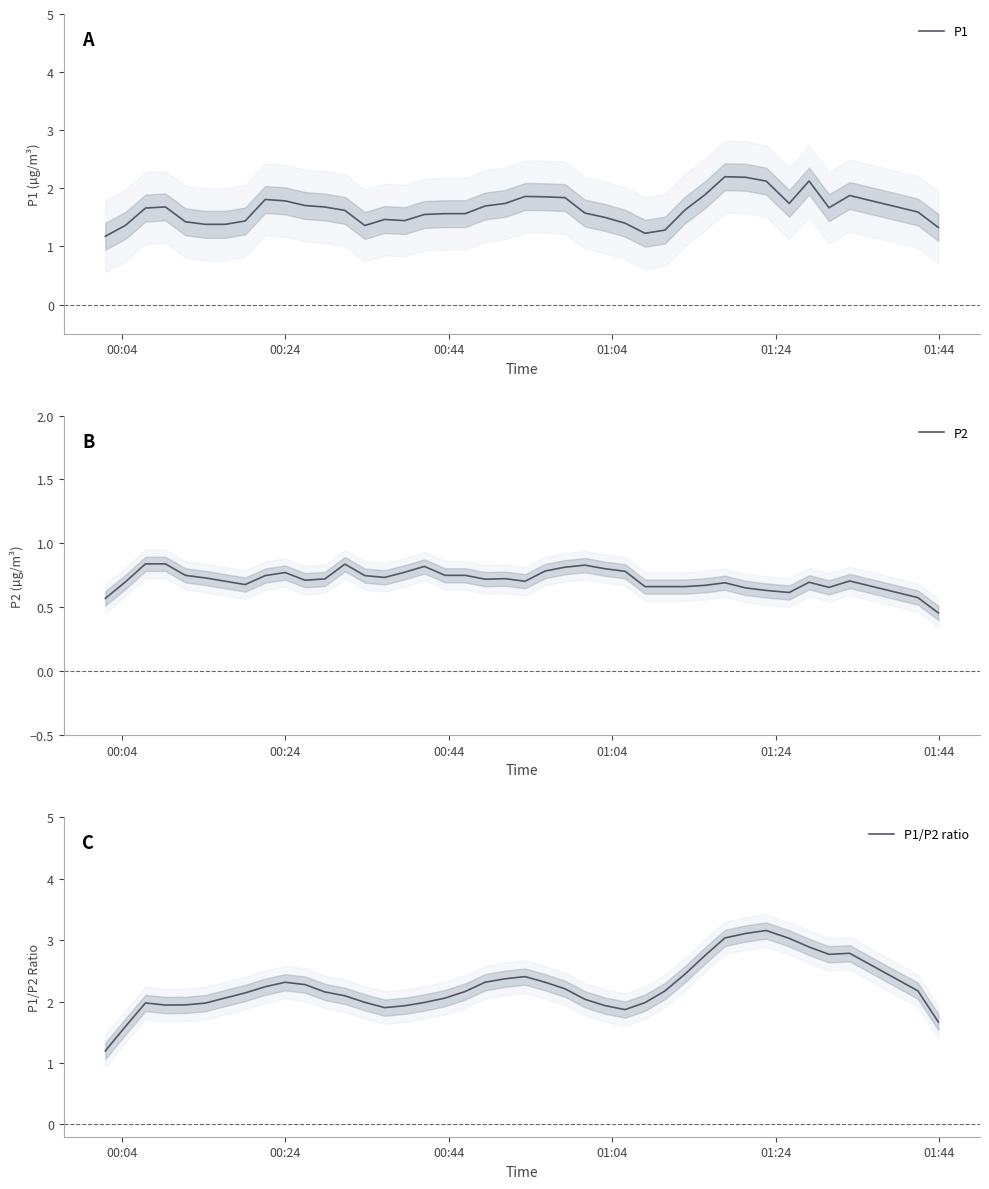

What is the lowest value of the P1 series?

1.2